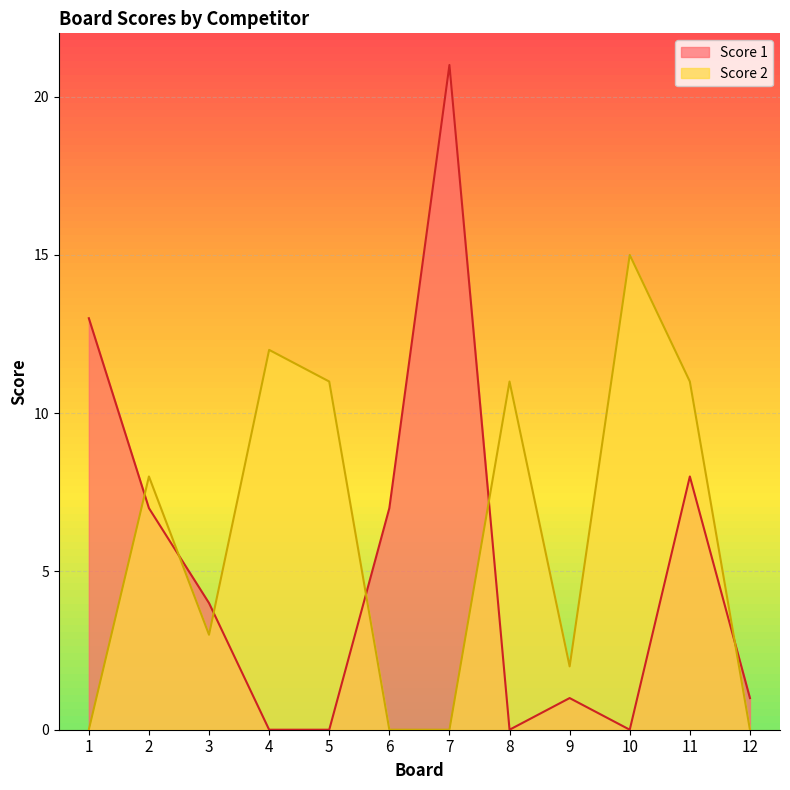

Is the value of Score 1 at 1 greater than the value of Score 2 at 4?

Yes